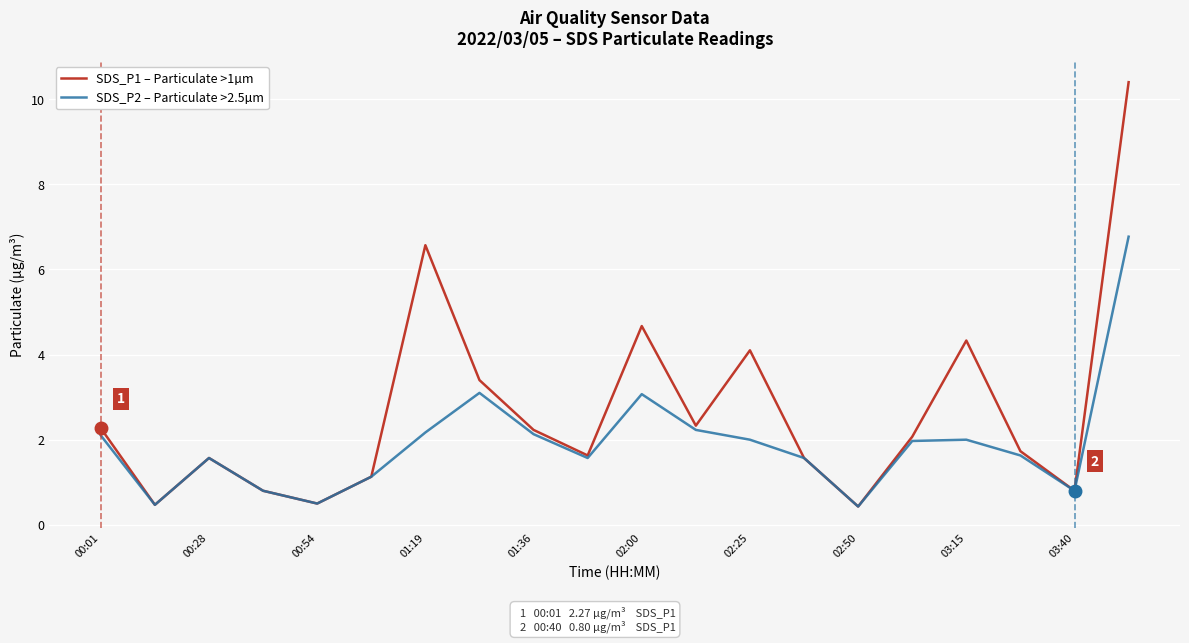

What is the sum of all SDS_P1 – Particulate >1µm values?

53.0